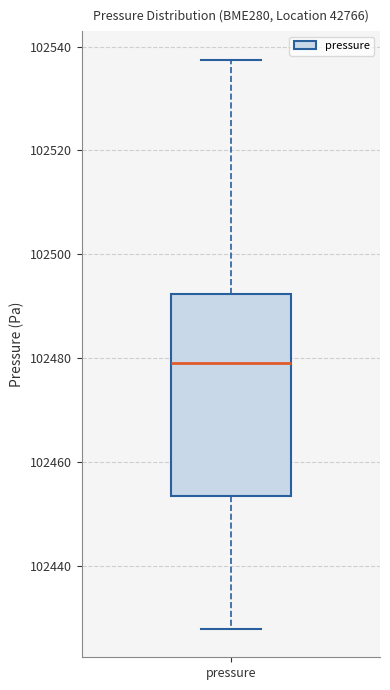

Transcribe this box plot: give where the median line is, the range the box spans, and where the two whiskers end, as read against the y-axis. The values are not printed on the chart, so give them approximately, as read against the axis.

median 102480, box 102454 to 102492, whiskers 102428 to 102538